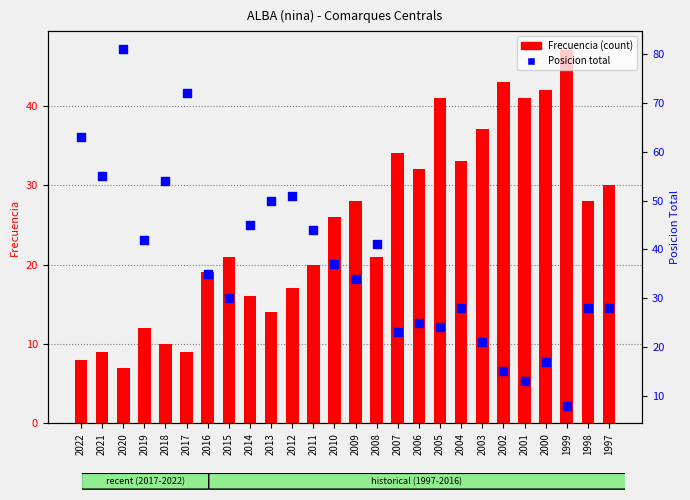

Which series reaches the maximum Y coordinate?

Posicion total